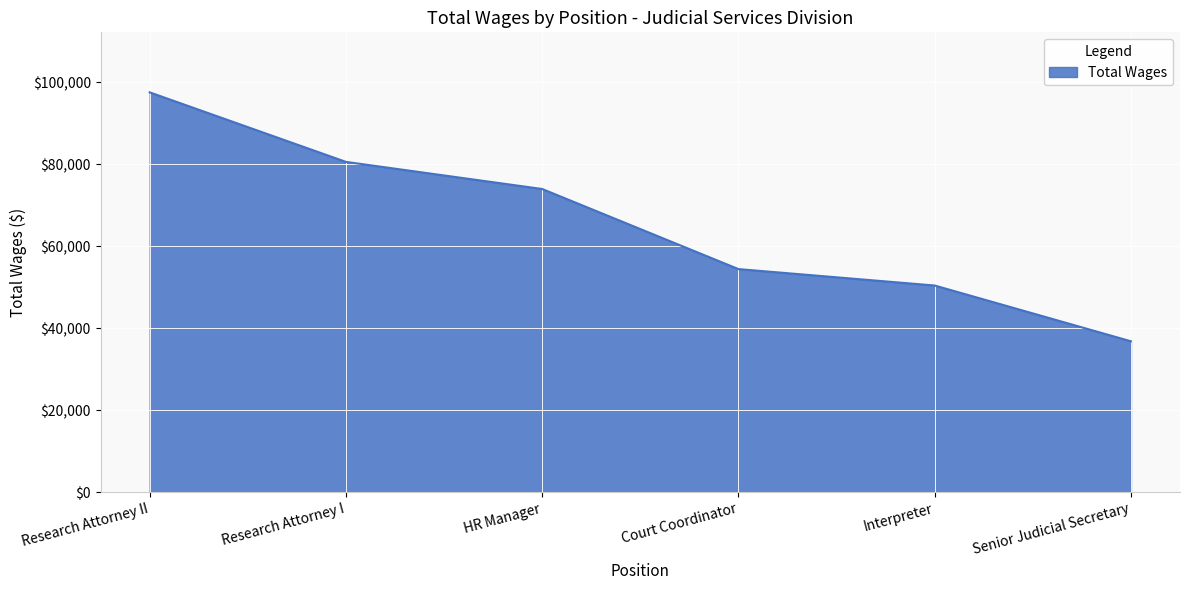

Rank the categories by value from highest to lowest.

Research Attorney II, Research Attorney I, HR Manager, Court Coordinator, Interpreter, Senior Judicial Secretary